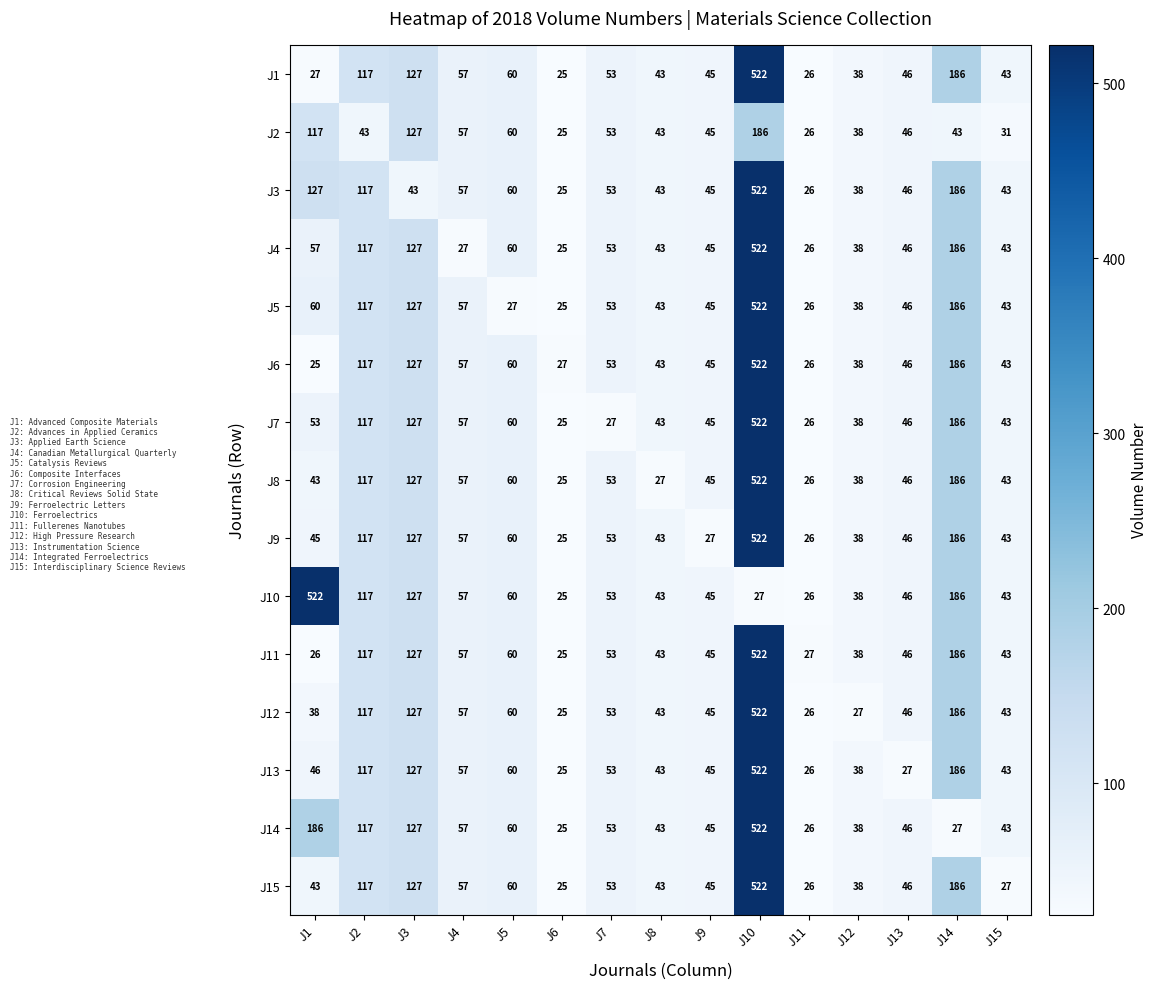

What is the average value of the J2 series?

63